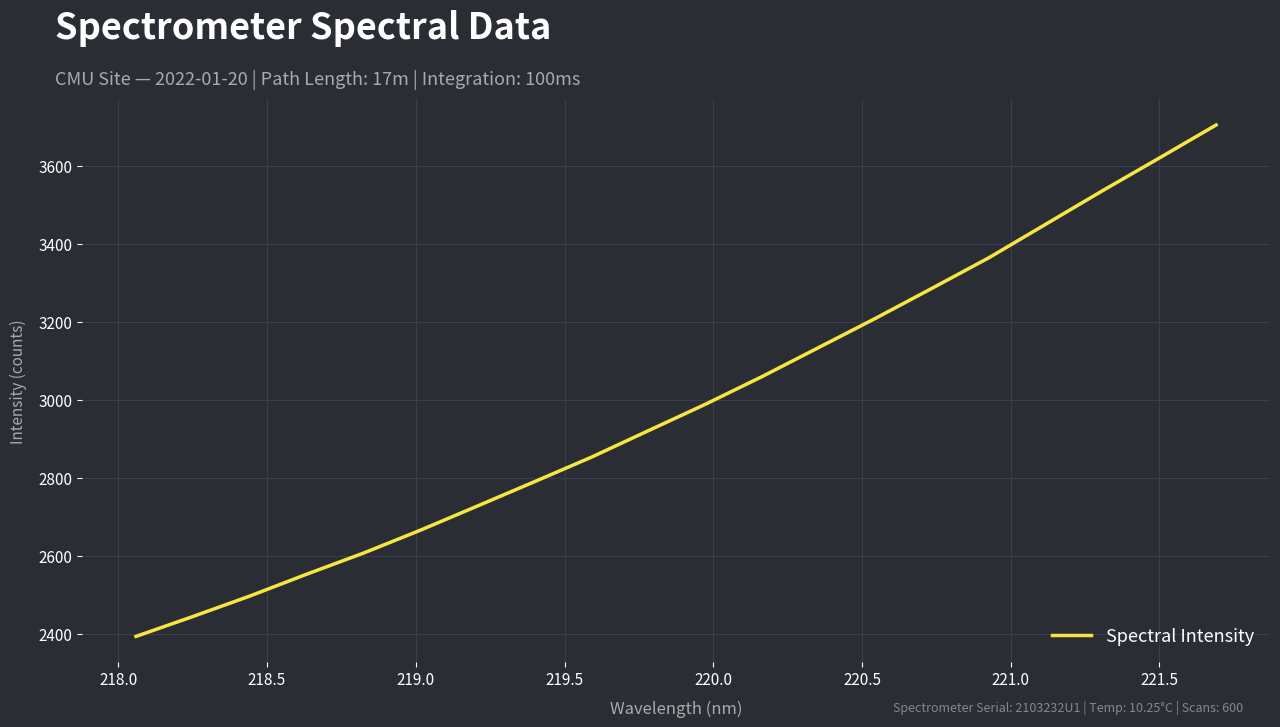

What is the smallest value displayed?

2392.6